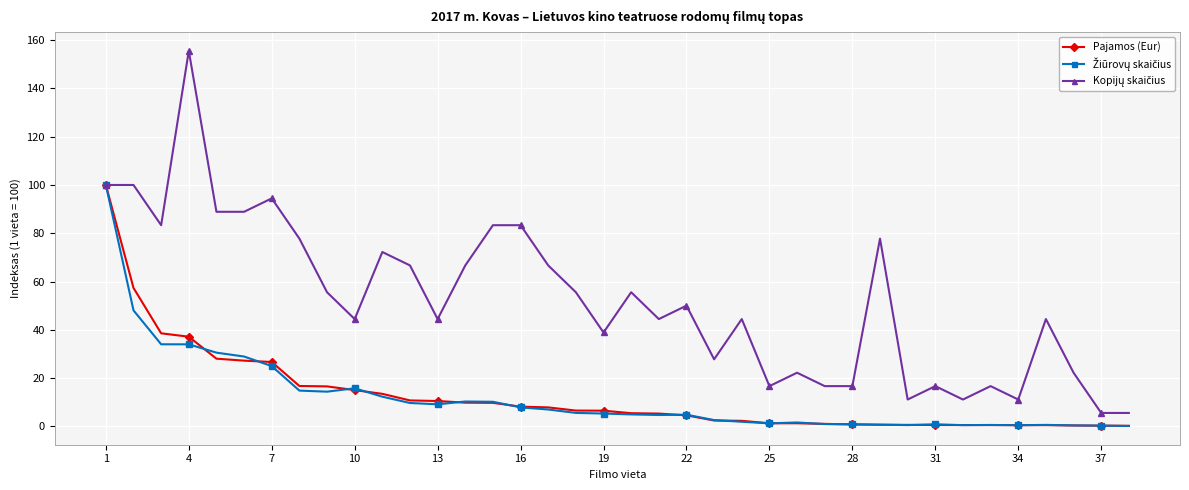

What is the greatest value displayed?

155.6